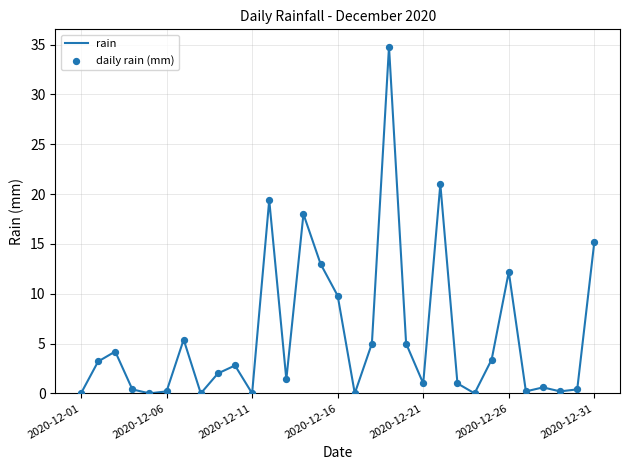

What is the difference between the maximum and minimum values?

34.8